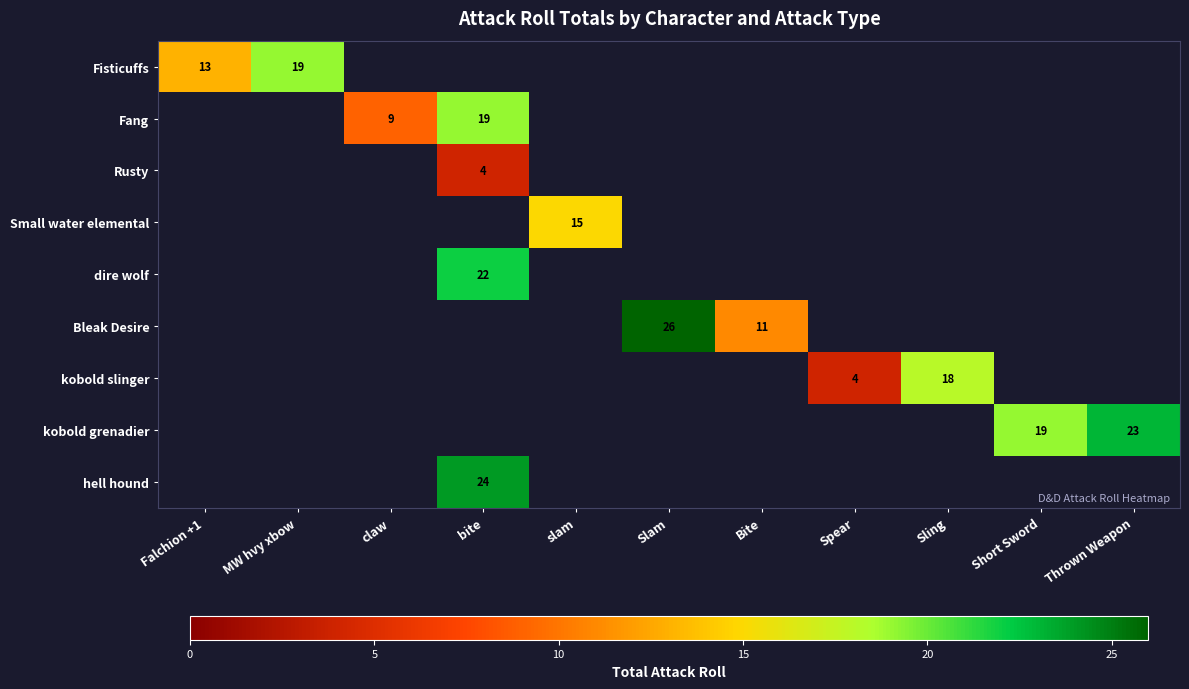

The kobold grenadier series shows 7 at Thrown Weapon. True or false?

False